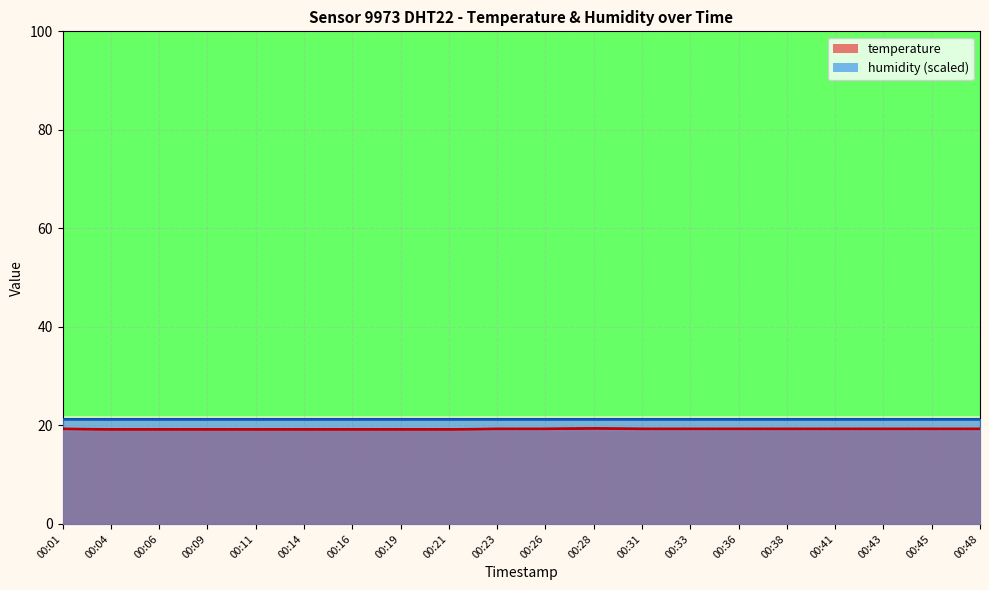

At which label is the value closest to 19?

00:04